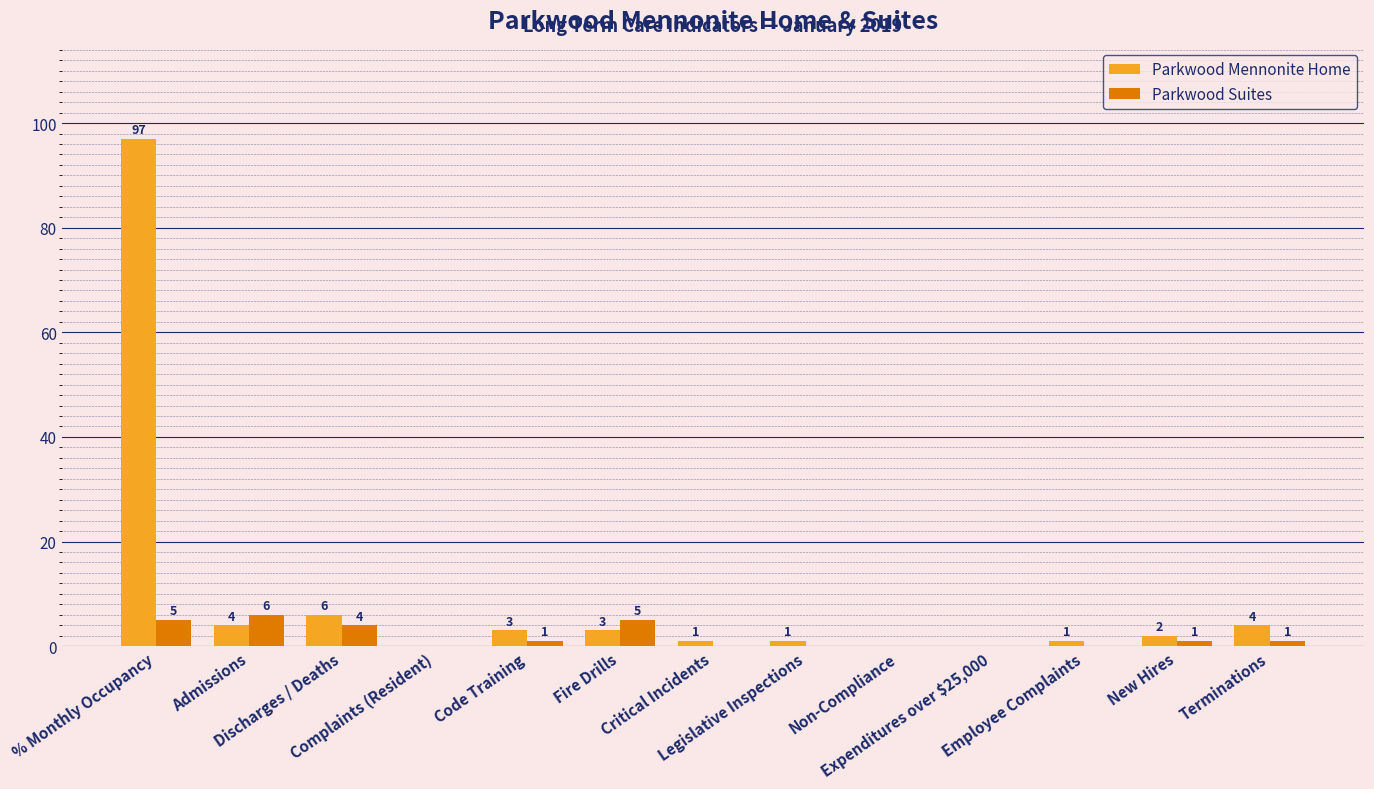

What is the greatest value displayed?

97